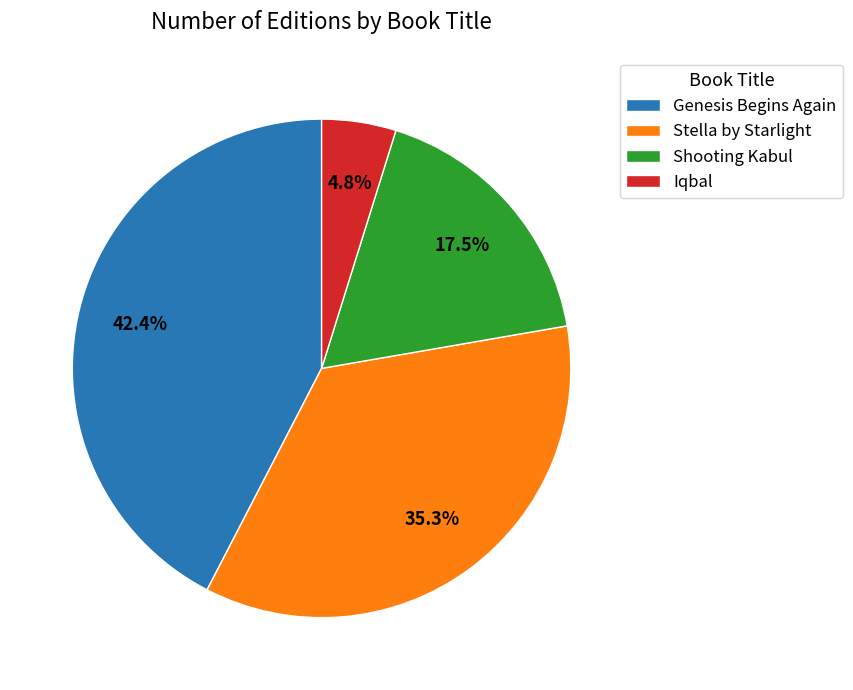

To the nearest percent, what is the difference between the largest and smallest slice percentages?

38%